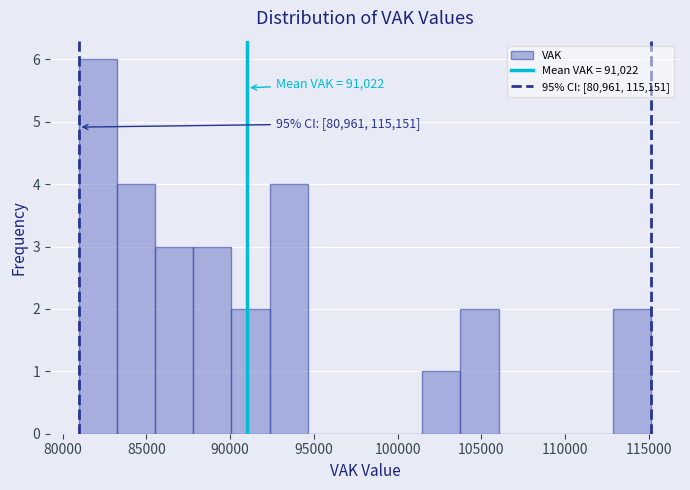

Which range on the x-axis has the tallest bar?

81000 to 83000